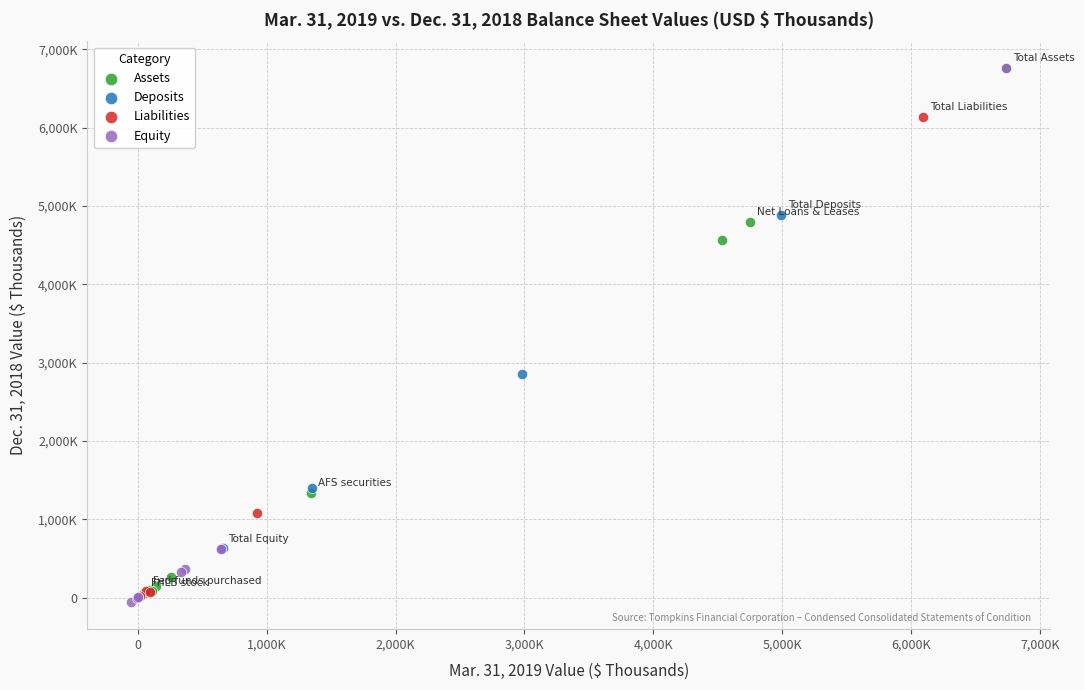

What are all the series names shown in the legend?

Assets, Deposits, Liabilities, Equity